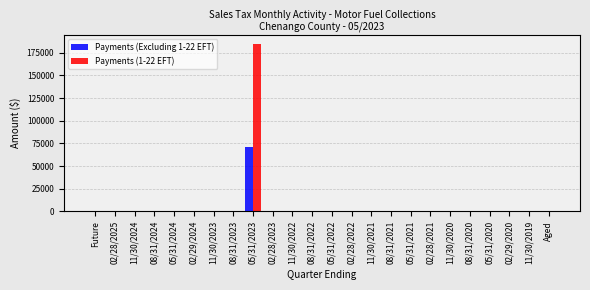

At which category is the sum across all series the highest?

05/31/2023